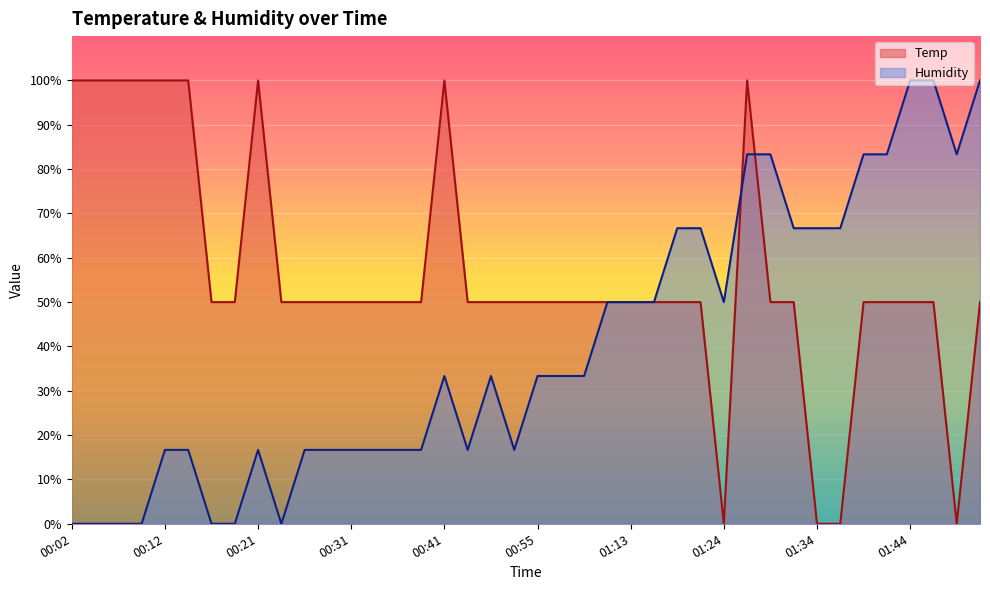

What value does the Humidity series have at 01:29?

83.3